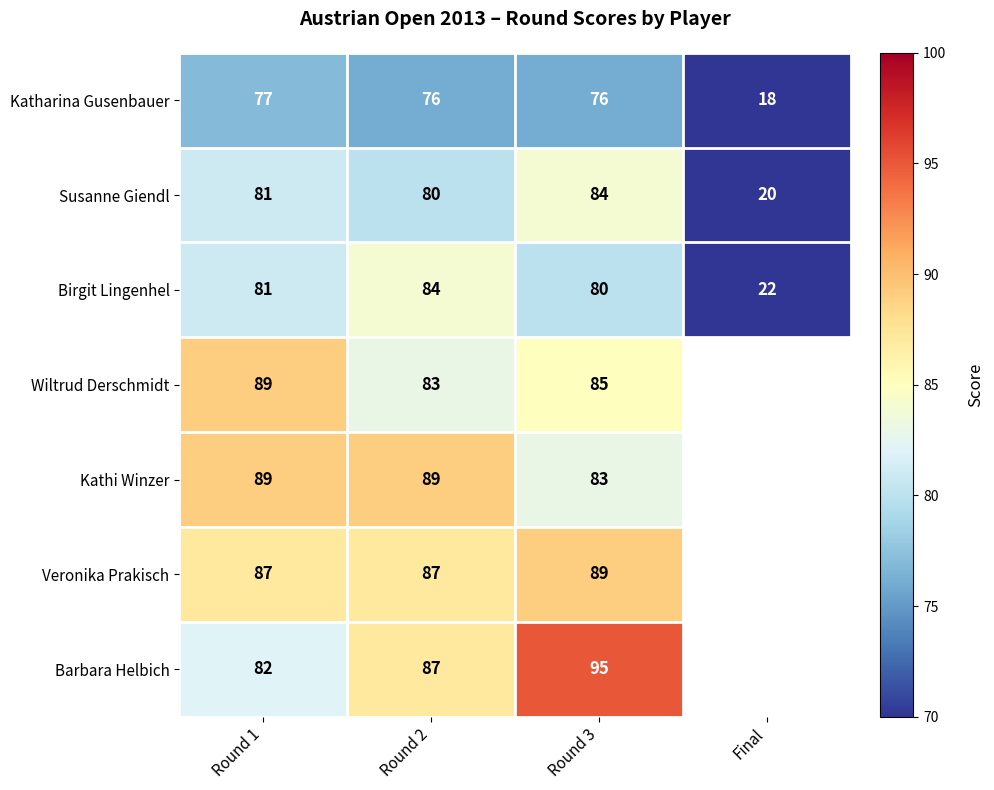

Is the value of Wiltrud Derschmidt at Round 2 greater than the value of Barbara Helbich at Round 2?

No